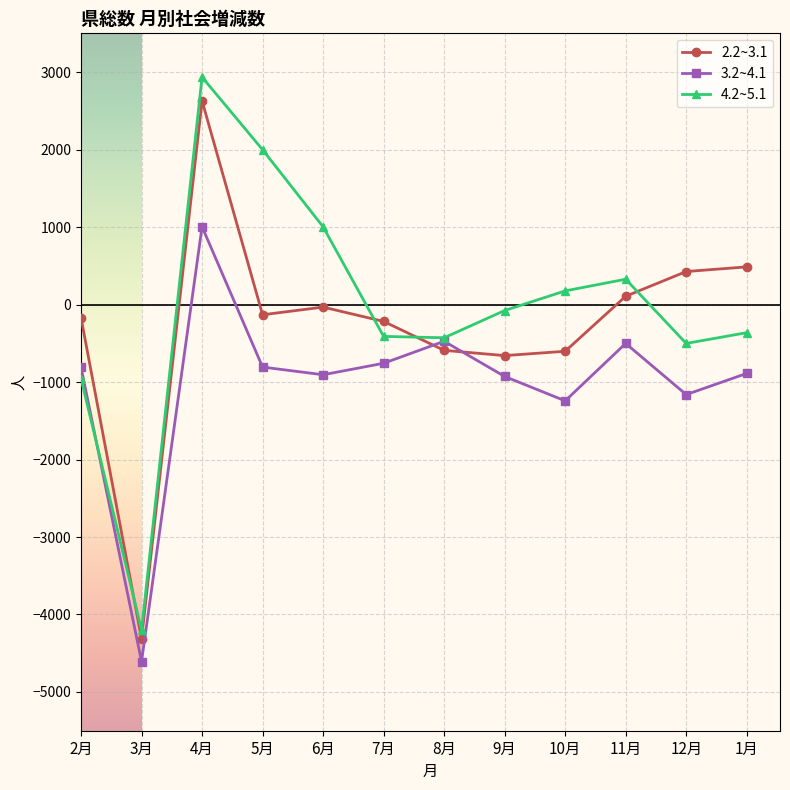

How many data points does each series have?

12